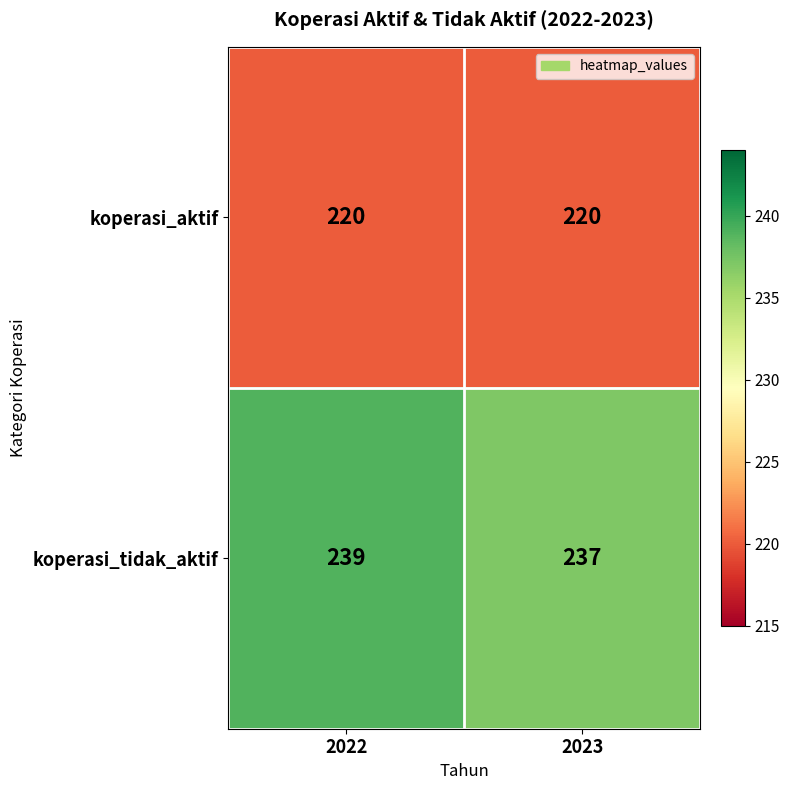

What is the greatest value displayed?

239